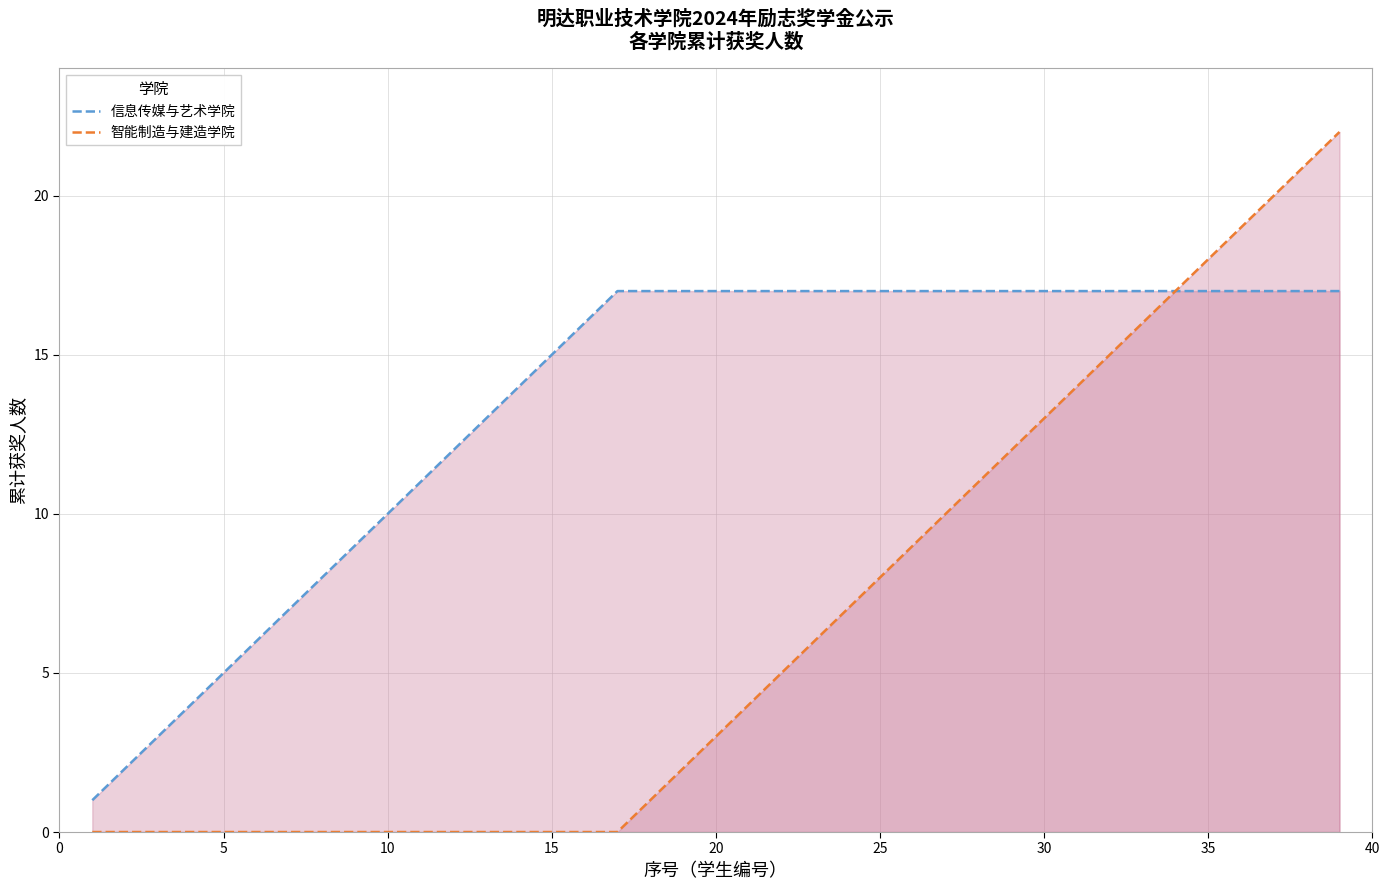

What are all the series names shown in the legend?

信息传媒与艺术学院, 智能制造与建造学院